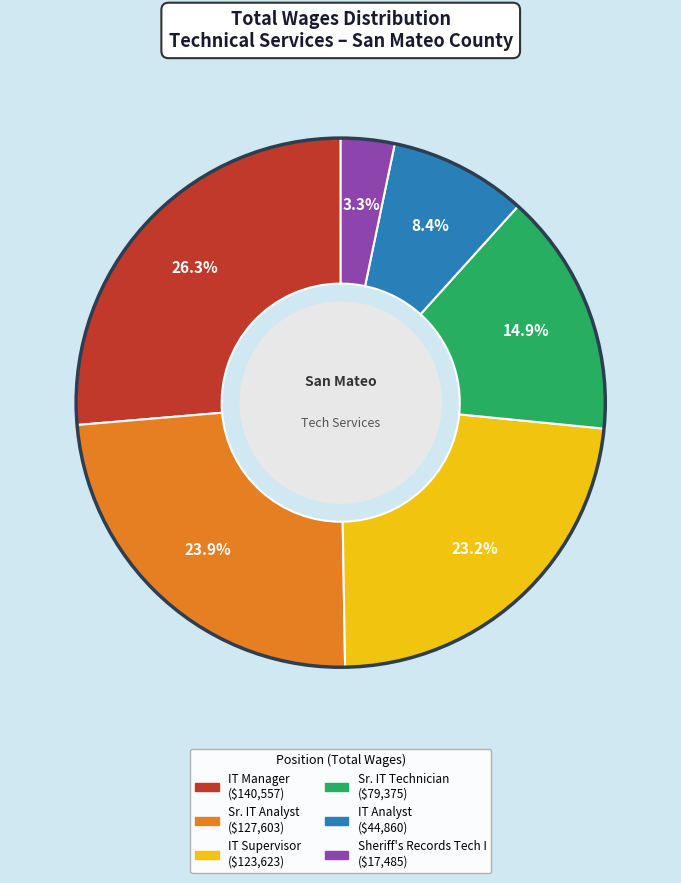

Count the number of slices in the pie.

6